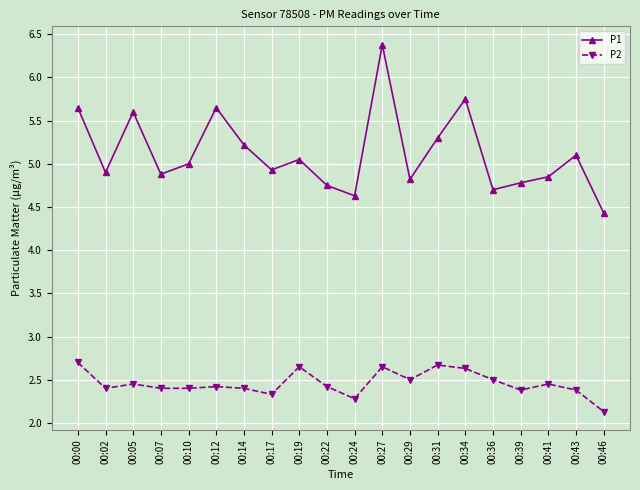

Which series has the largest total across all categories?

P1